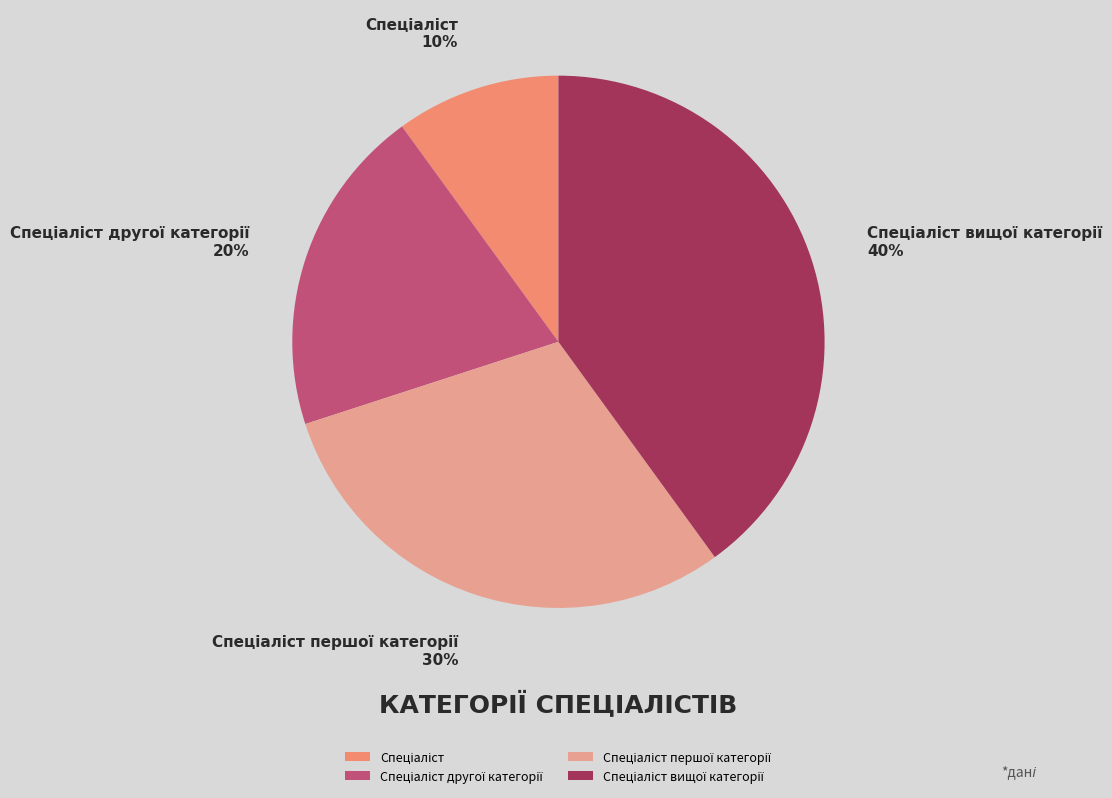

Count the number of slices in the pie.

4